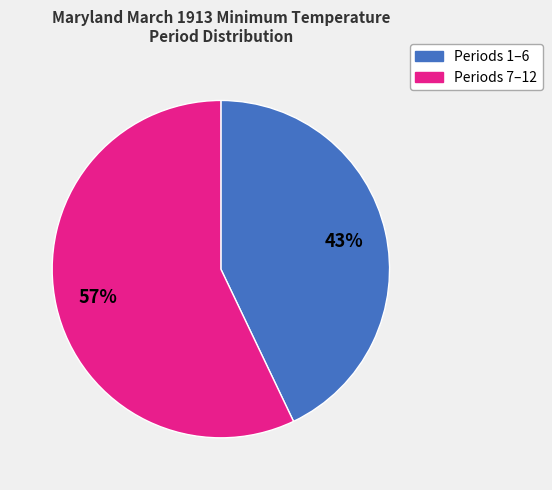

Is there any slice that represents more than half of the pie?

Yes